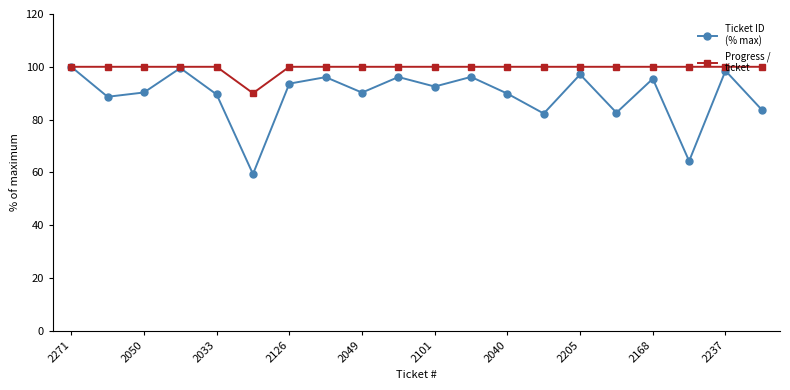

What is the greatest value displayed?

100.0